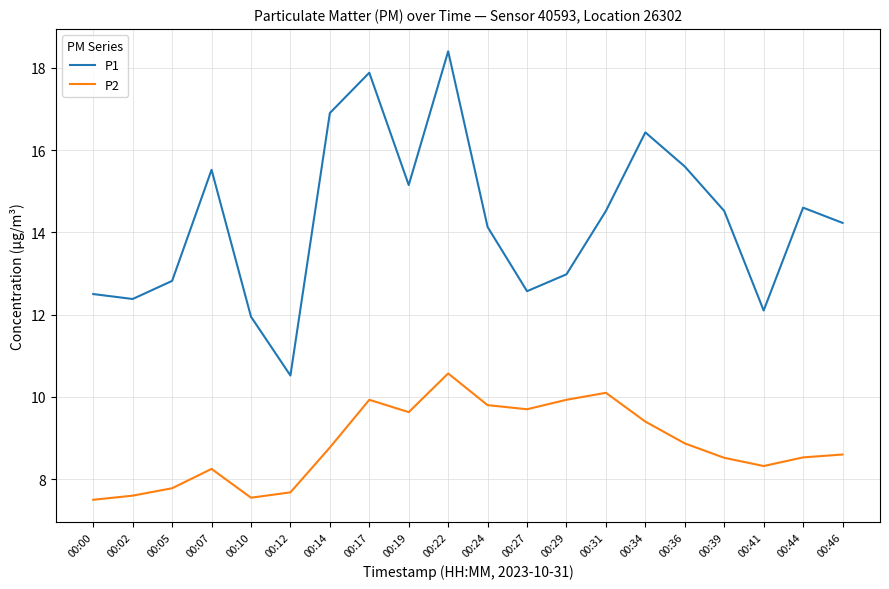

At which label does P2 reach its peak?

00:22